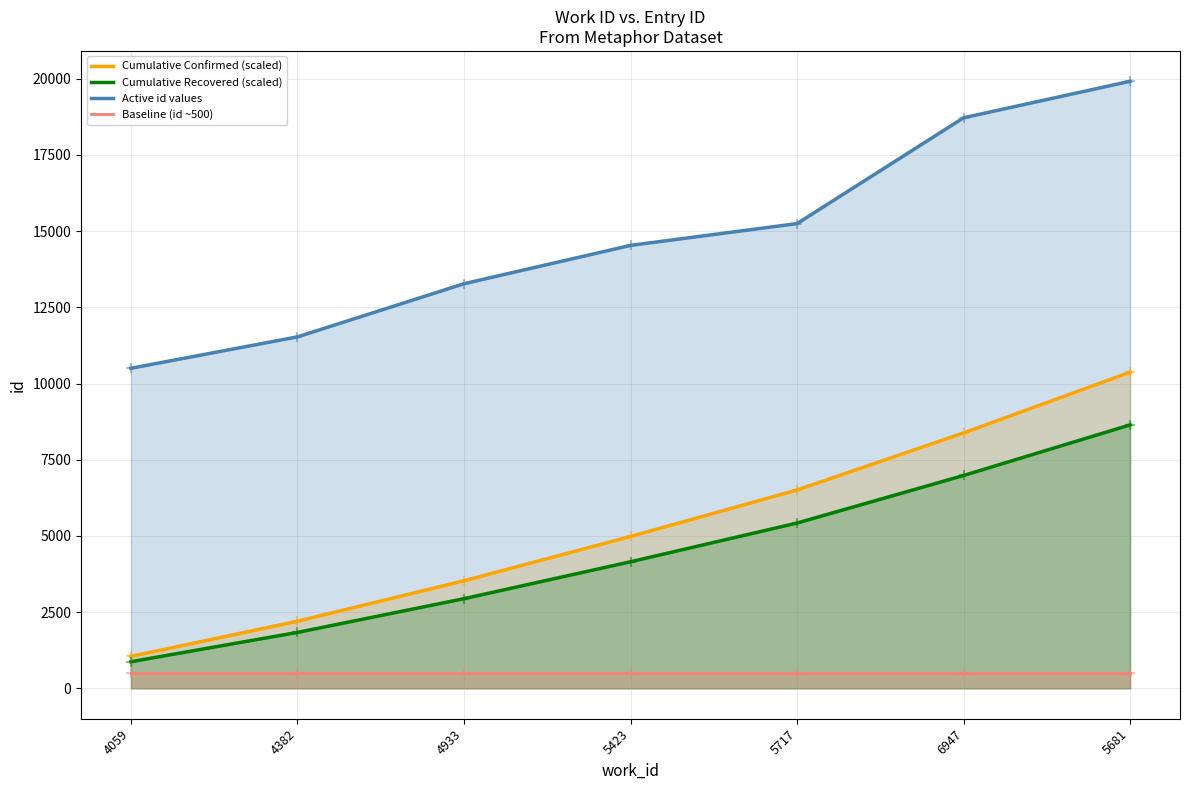

Which series reaches the minimum Y coordinate?

Baseline (id ~500)